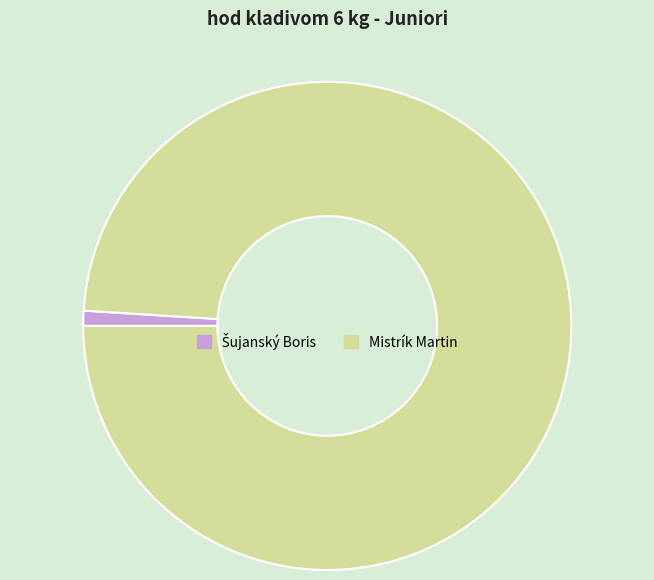

True or false: Mistrík Martin accounts for 93% of the total.

False